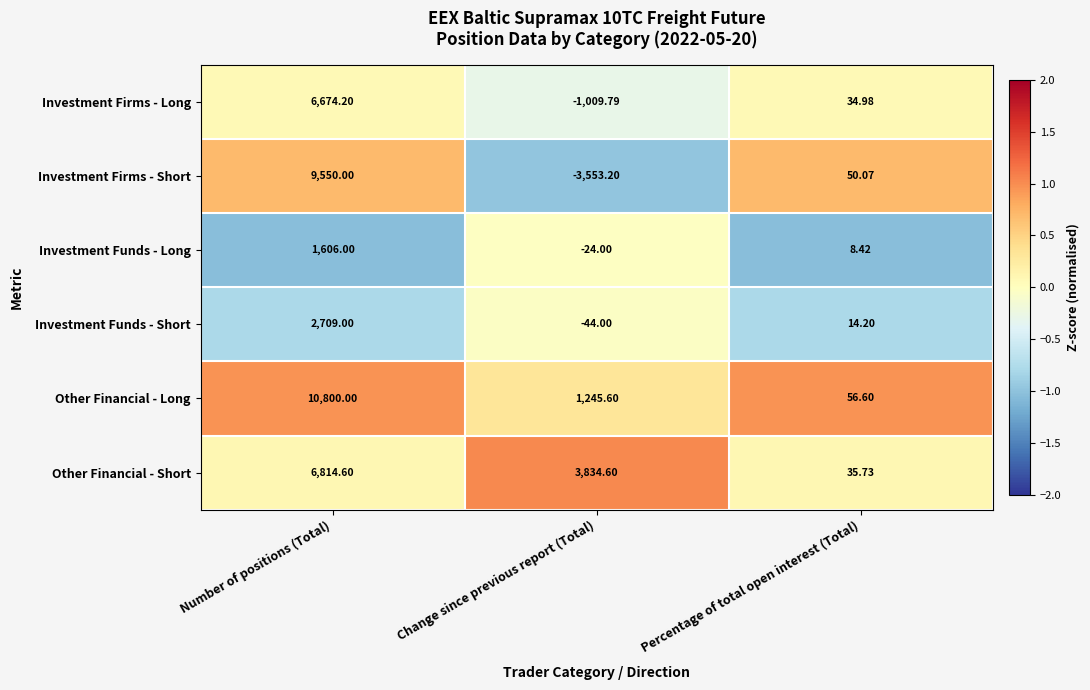

At which category is the sum across all series the highest?

Number of positions (Total)